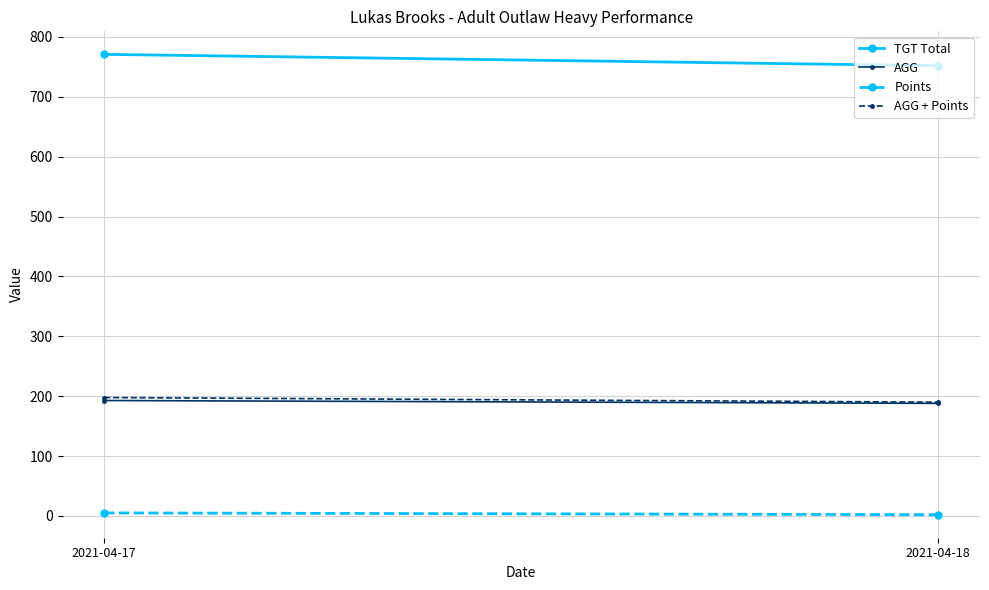

Rank the series by their maximum value, from highest to lowest.

TGT Total, AGG + Points, AGG, Points